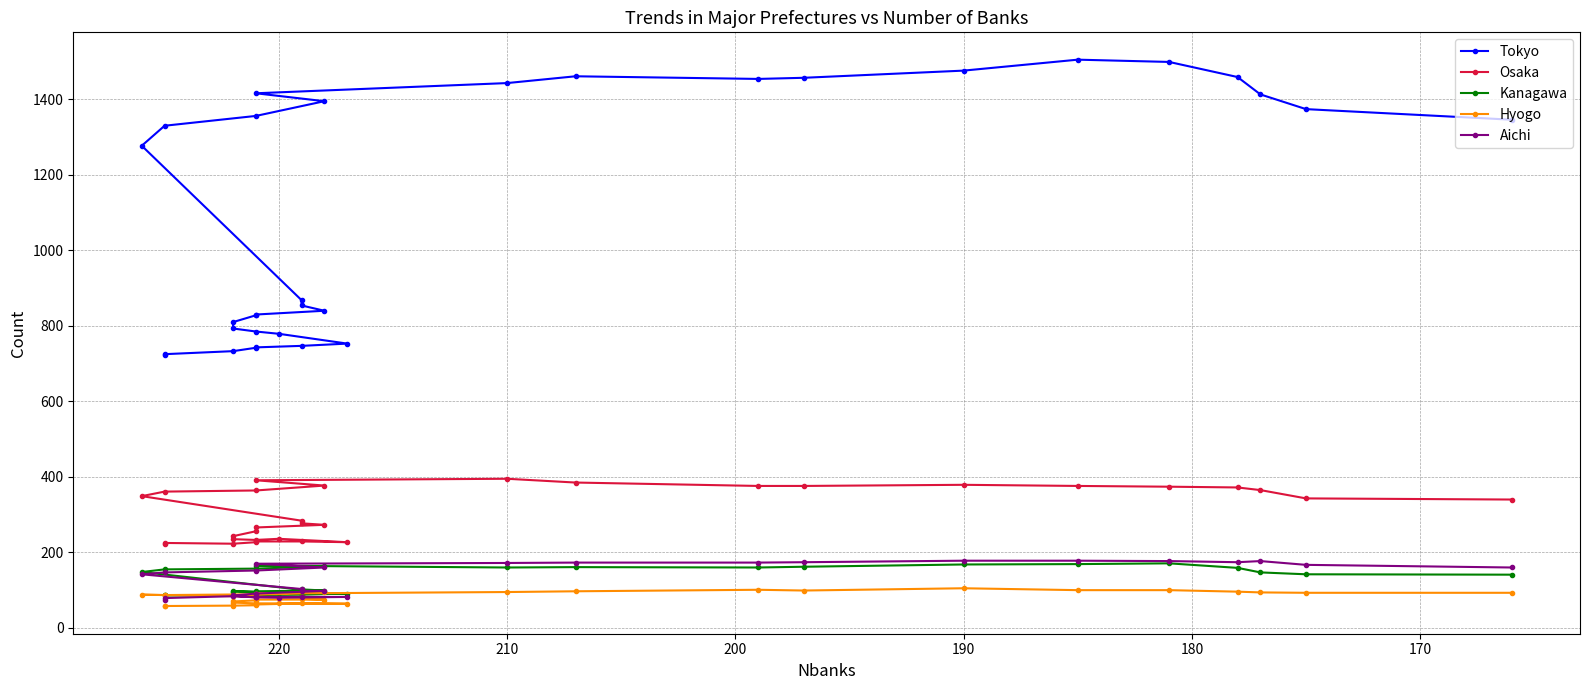

What is the maximum value shown in the chart?

1505